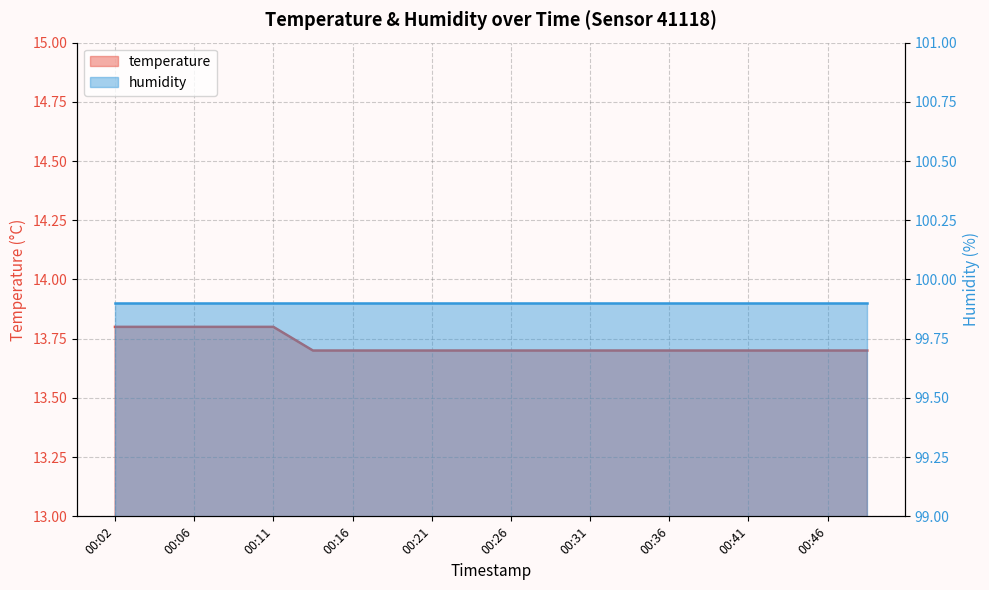

Reading left to right, list all the values displayed in this chart.

13.8	13.8	13.8	13.8	13.8	13.7	13.7	13.7	13.7	13.7	13.7	13.7	13.7	13.7	13.7	13.7	13.7	13.7	13.7	13.7